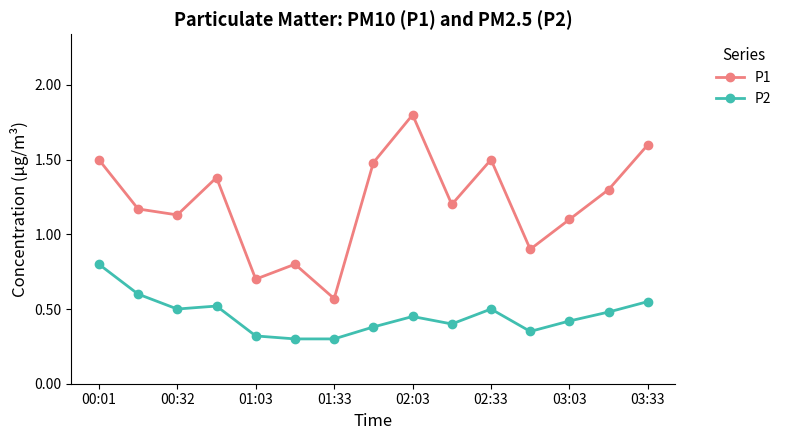

What are all the series names shown in the legend?

P1, P2